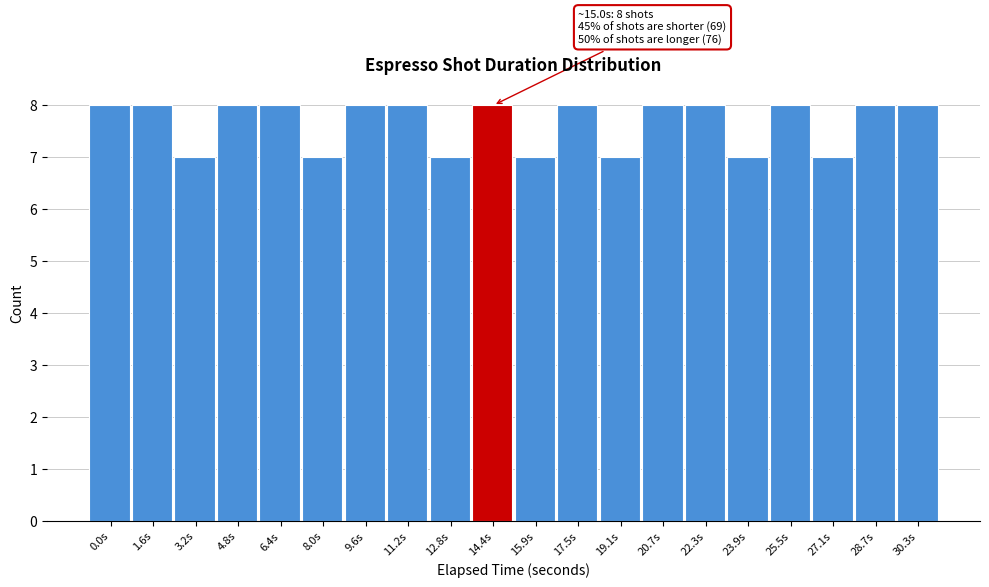

Reading left to right, extract all data points from this chart.

8	8	7	8	8	7	8	8	7	8	7	8	7	8	8	7	8	7	8	8